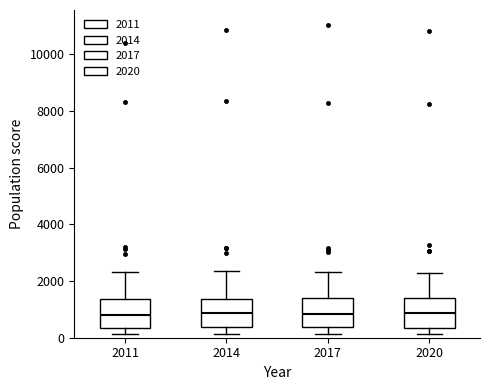

Reading left to right, transcribe this box plot: for each box, give where its median line is, the range the box spans, and where its two whiskers end, as read against the y-axis. The values are not printed on the chart, so give them approximately, as read against the axis.

2011: median 800, box 400 to 1400, whiskers 200 to 2400
2014: median 800, box 400 to 1400, whiskers 200 to 2400
2017: median 800, box 400 to 1400, whiskers 200 to 2400
2020: median 800, box 400 to 1400, whiskers 200 to 2200